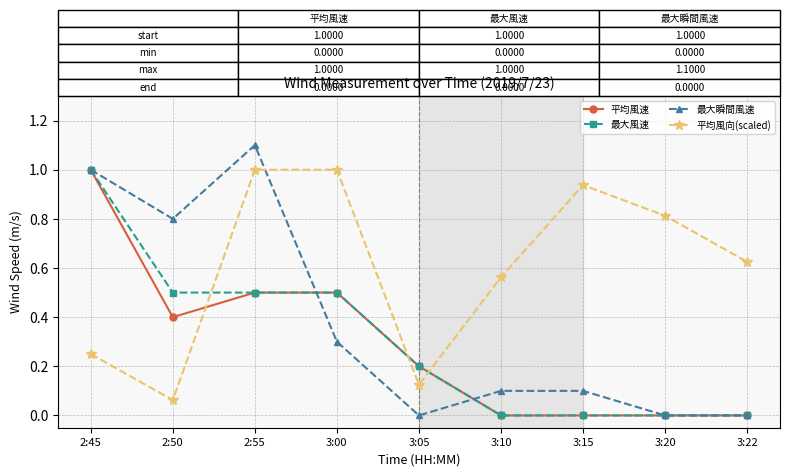

Between which two adjacent categories do 平均風速 and 平均風向(scaled) first intersect?

2:50 and 2:55